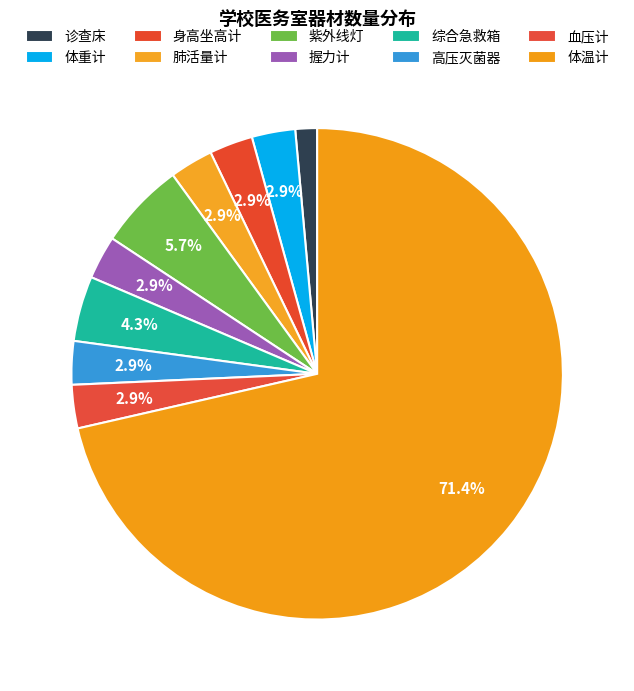

Which slice is the largest?

体温计